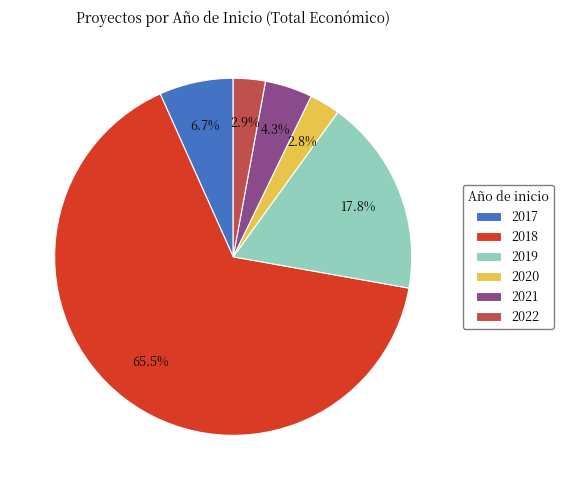

Approximately how many times larger is the value at 2019 compared to 2020?

6.4